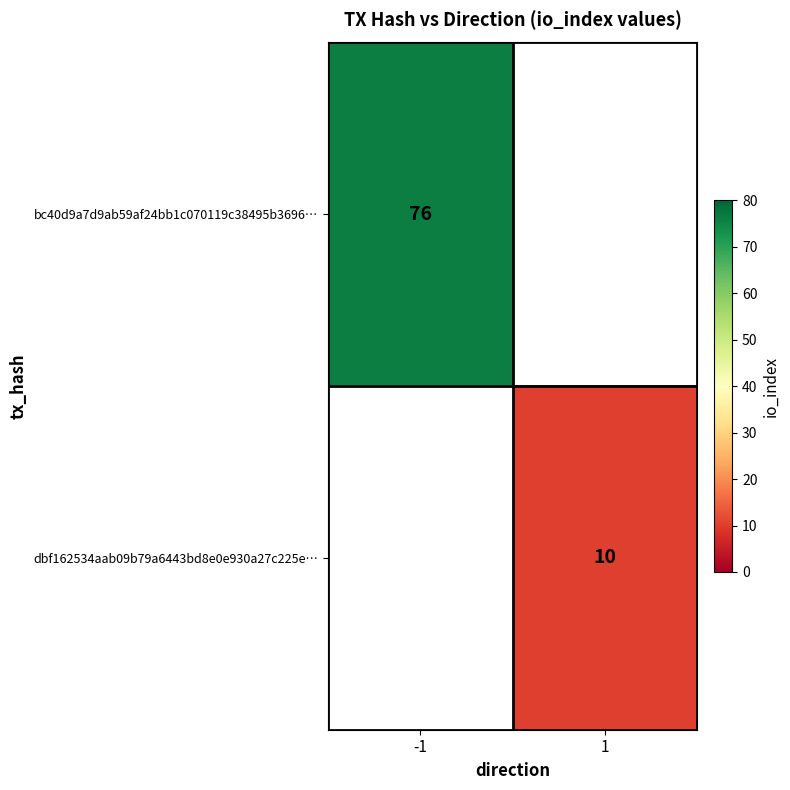

Is it true that bc40d9a7d9ab59af24bb1c070119c38495b3696… equals 76 at -1?

True